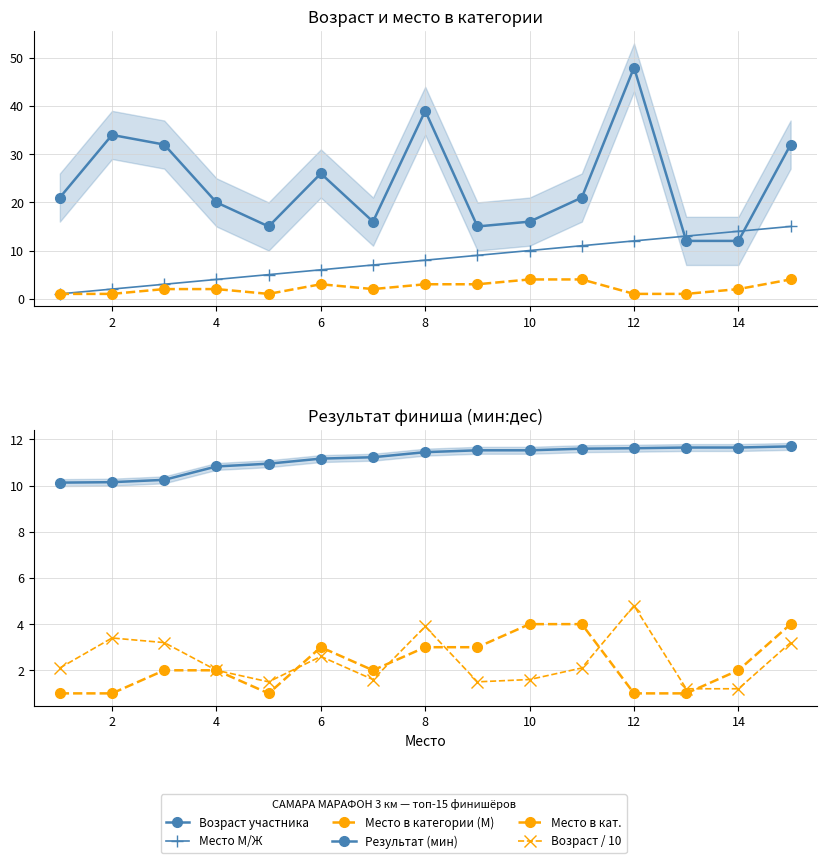

What is the maximum value for Место в кат.?

4.0